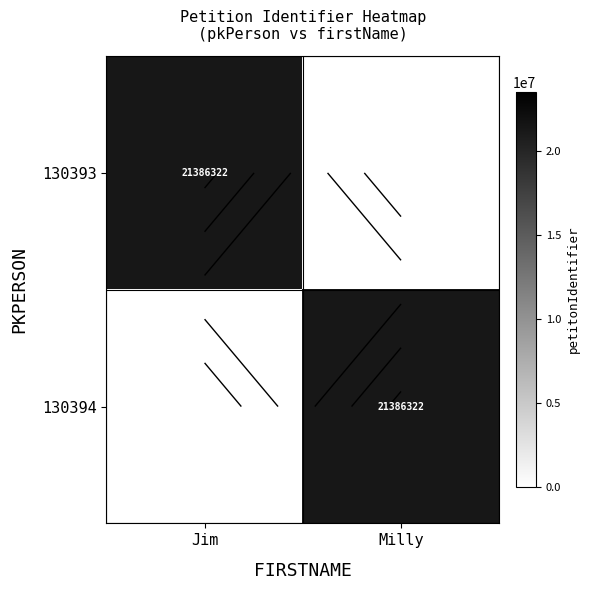

At which label does 130393 reach its minimum?

Milly